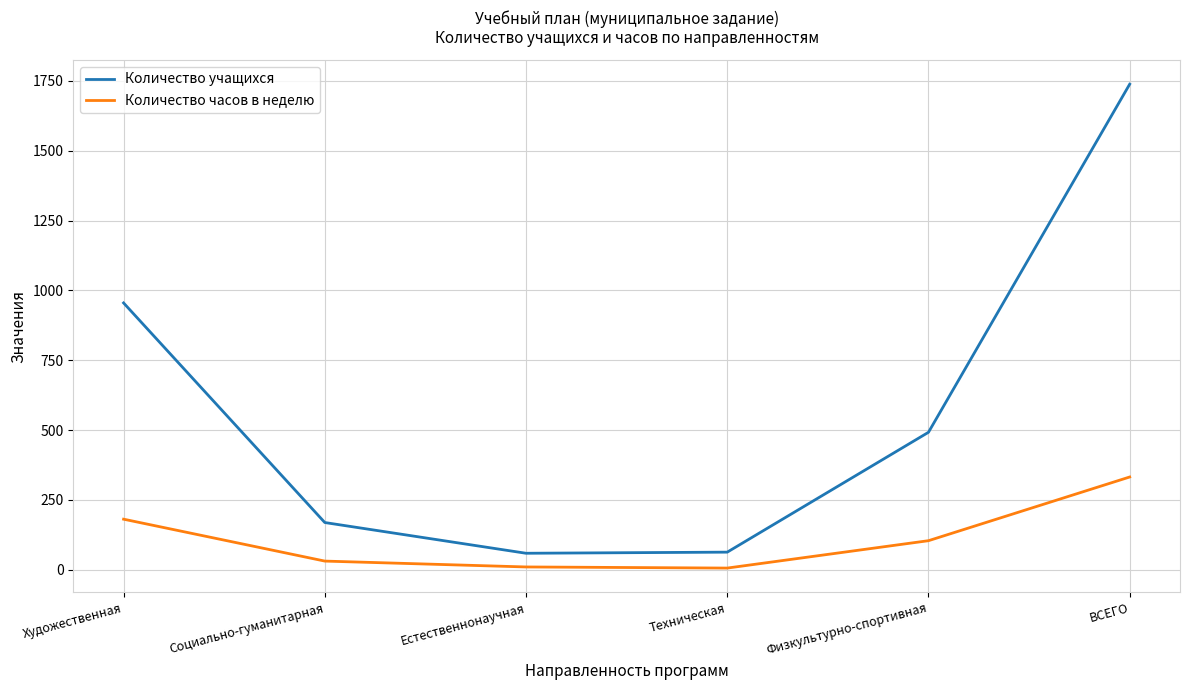

Which category has the highest value in the Количество учащихся series?

ВСЕГО